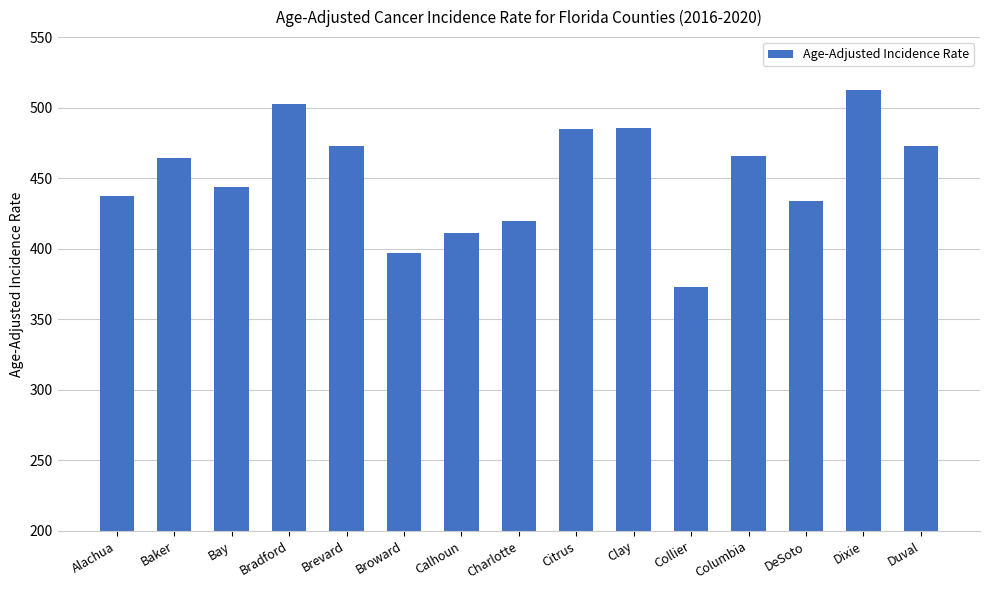

What is the minimum value shown in the chart?

372.8